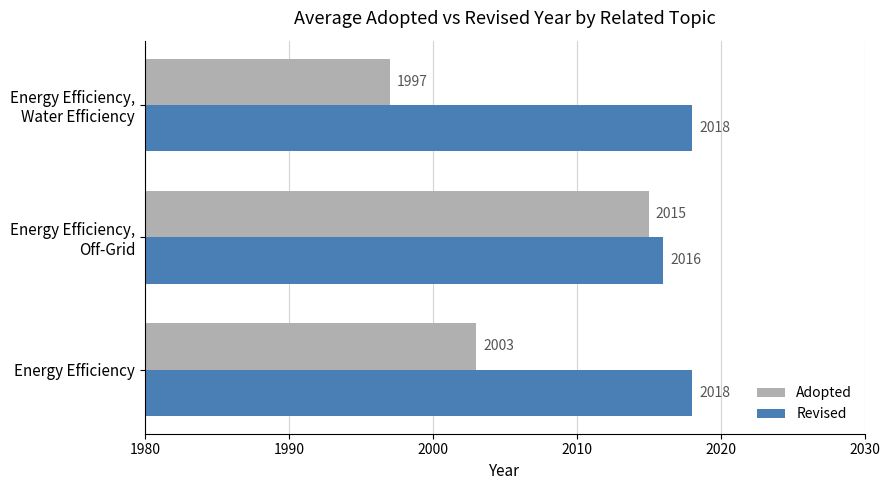

Which series has the largest total across all categories?

Revised